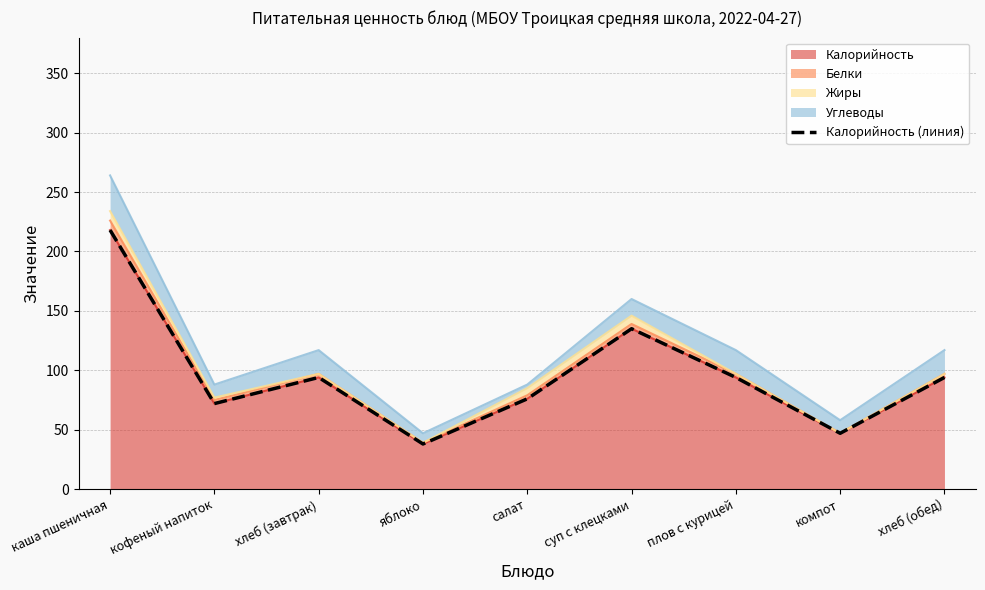

The chart shows a value of 76 at салат. True or false?

True